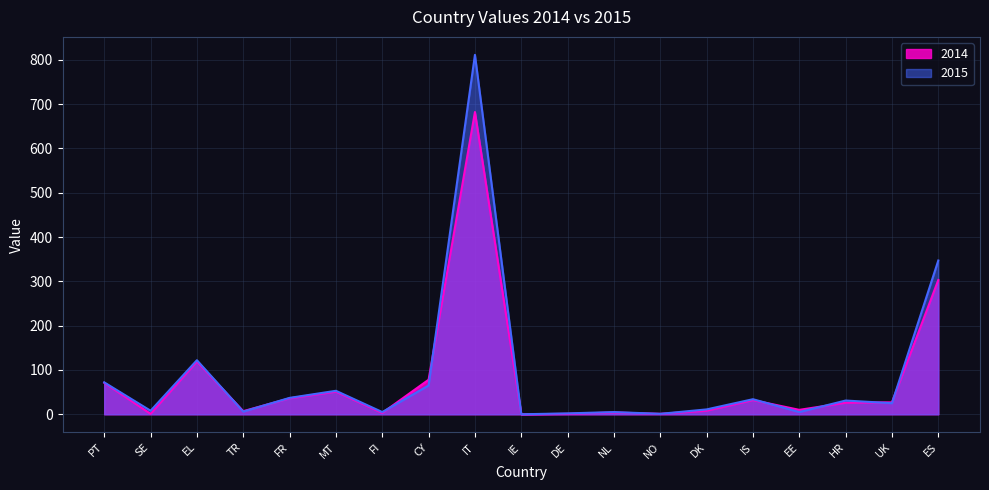

At which label does 2015 reach its peak?

IT